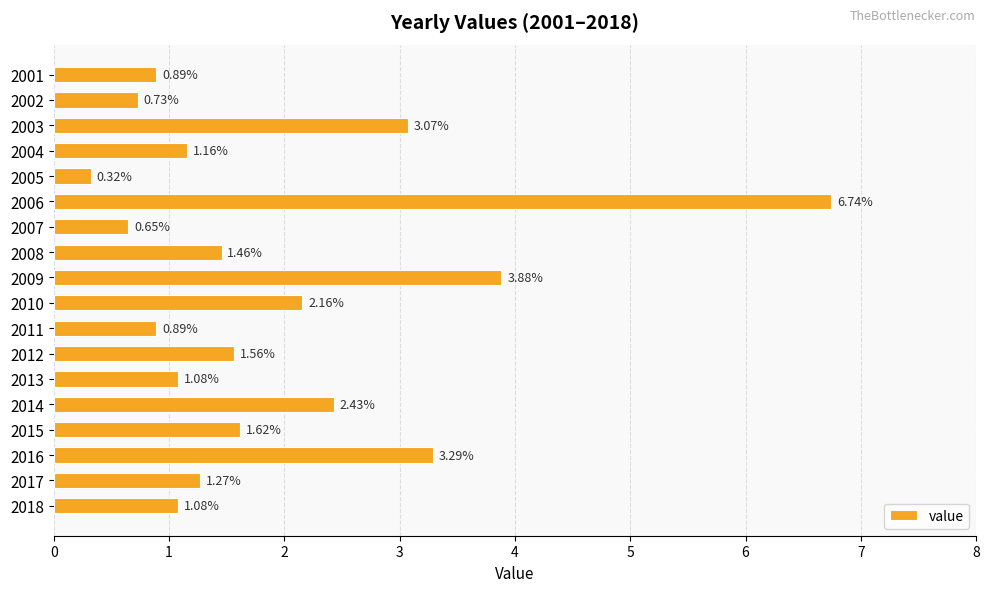

What is the average value?

1.9